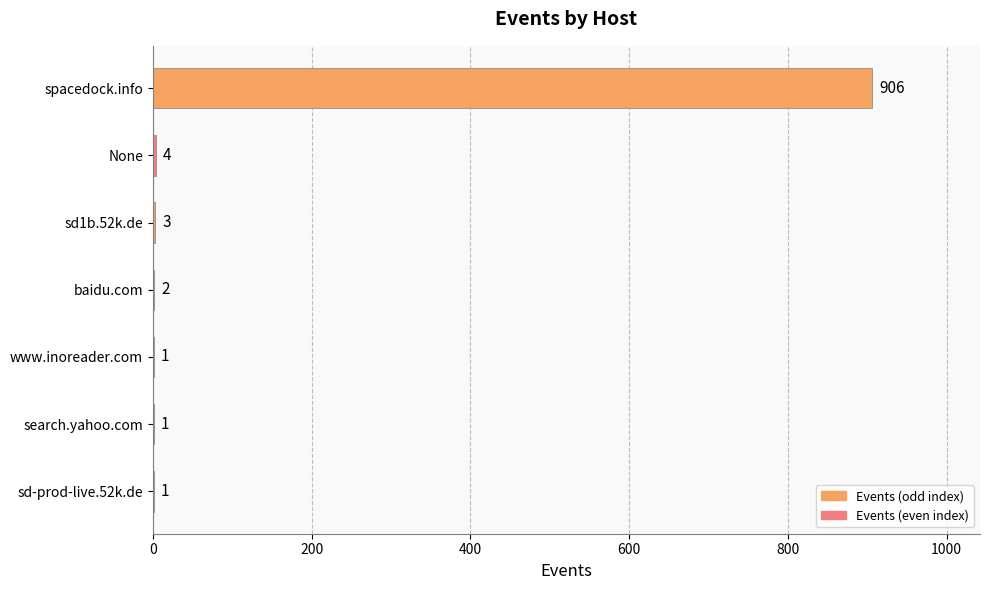

At which label is the value closest to 453?

None